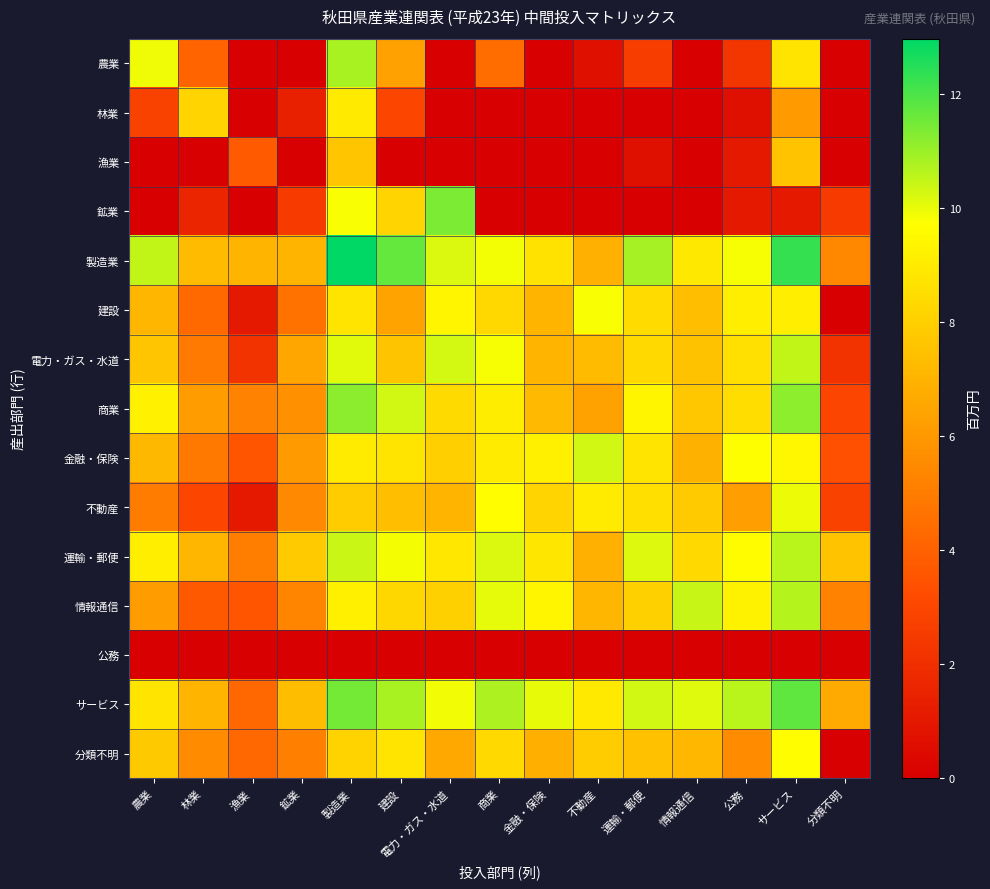

Reading left to right, extract all data points from this chart.

農業: 農業=9.9	林業=4.1	漁業=0.0	鉱業=0.0	製造業=10.8	建設=6.3	電力・ガス・水道=0.0	商業=4.5	金融・保険=0.0	不動産=0.7	運輸・郵便=2.6	情報通信=0.0	公務=2.3	サービス=8.8	分類不明=0.0
林業: 農業=2.8	林業=8.2	漁業=0.0	鉱業=1.4	製造業=9.0	建設=3.0	電力・ガス・水道=0.0	商業=0.0	金融・保険=0.0	不動産=0.0	運輸・郵便=0.0	情報通信=0.0	公務=0.7	サービス=6.1	分類不明=0.0
漁業: 農業=0.0	林業=0.0	漁業=3.8	鉱業=0.0	製造業=7.7	建設=0.0	電力・ガス・水道=0.0	商業=0.0	金融・保険=0.0	不動産=0.0	運輸・郵便=0.7	情報通信=0.0	公務=1.1	サービス=7.6	分類不明=0.0
鉱業: 農業=0.0	林業=1.6	漁業=0.0	鉱業=2.5	製造業=9.8	建設=8.2	電力・ガス・水道=11.4	商業=0.0	金融・保険=0.0	不動産=0.0	運輸・郵便=0.0	情報通信=0.0	公務=1.1	サービス=1.1	分類不明=2.5
製造業: 農業=10.5	林業=7.3	漁業=7.0	鉱業=7.0	製造業=13.0	建設=11.7	電力・ガス・水道=10.2	商業=9.9	金融・保険=8.7	不動産=6.9	運輸・郵便=10.9	情報通信=8.9	公務=9.8	サービス=12.3	分類不明=5.4
建設: 農業=7.1	林業=4.3	漁業=1.1	鉱業=4.6	製造業=8.8	建設=6.4	電力・ガス・水道=9.4	商業=8.3	金融・保険=7.0	不動産=9.8	運輸・郵便=8.4	情報通信=7.4	公務=9.1	サービス=9.1	分類不明=0.0
電力・ガス・水道: 農業=7.6	林業=4.9	漁業=2.2	鉱業=6.5	製造業=10.1	建設=7.6	電力・ガス・水道=10.3	商業=9.8	金融・保険=7.0	不動産=7.2	運輸・郵便=8.3	情報通信=7.5	公務=8.6	サービス=10.5	分類不明=2.2
商業: 農業=9.2	林業=6.2	漁業=5.2	鉱業=5.8	製造業=11.2	建設=10.3	電力・ガス・水道=8.4	商業=9.1	金融・保険=7.2	不動産=6.4	運輸・郵便=9.3	情報通信=7.7	公務=8.5	サービス=11.1	分類不明=2.9
金融・保険: 農業=7.2	林業=4.9	漁業=3.6	鉱業=6.1	製造業=9.0	建設=8.8	電力・ガス・水道=8.0	商業=9.0	金融・保険=9.2	不動産=10.3	運輸・郵便=8.8	情報通信=6.9	公務=9.7	サービス=9.4	分類不明=3.4
不動産: 農業=5.0	林業=3.0	漁業=1.1	鉱業=5.5	製造業=7.9	建設=7.4	電力・ガス・水道=7.0	商業=9.7	金融・保険=8.2	不動産=9.0	運輸・郵便=8.6	情報通信=7.8	公務=6.2	サービス=9.9	分類不明=2.8
運輸・郵便: 農業=9.1	林業=7.1	漁業=5.0	鉱業=7.8	製造業=10.4	建設=9.8	電力・ガス・水道=8.8	商業=10.2	金融・保険=8.8	不動産=6.9	運輸・郵便=10.1	情報通信=8.4	公務=9.6	サービス=10.6	分類不明=7.6
情報通信: 農業=6.2	林業=3.7	漁業=3.6	鉱業=5.3	製造業=9.2	建設=8.3	電力・ガス・水道=8.0	商業=10.0	金融・保険=9.4	不動産=7.1	運輸・郵便=8.0	情報通信=10.4	公務=9.2	サービス=10.6	分類不明=5.2
公務: 農業=0.0	林業=0.0	漁業=0.0	鉱業=0.0	製造業=0.0	建設=0.0	電力・ガス・水道=0.0	商業=0.0	金融・保険=0.0	不動産=0.0	運輸・郵便=0.0	情報通信=0.0	公務=0.0	サービス=0.0	分類不明=0.0
サービス: 農業=8.8	林業=7.0	漁業=4.2	鉱業=7.3	製造業=11.5	建設=10.8	電力・ガス・水道=9.9	商業=10.8	金融・保険=10.0	不動産=9.0	運輸・郵便=10.3	情報通信=10.1	公務=10.6	サービス=11.7	分類不明=6.6
分類不明: 農業=7.8	林業=5.6	漁業=4.3	鉱業=5.1	製造業=8.1	建設=8.8	電力・ガス・水道=6.6	商業=8.4	金融・保険=6.8	不動産=7.9	運輸・郵便=7.5	情報通信=7.1	公務=5.5	サービス=9.7	分類不明=0.0